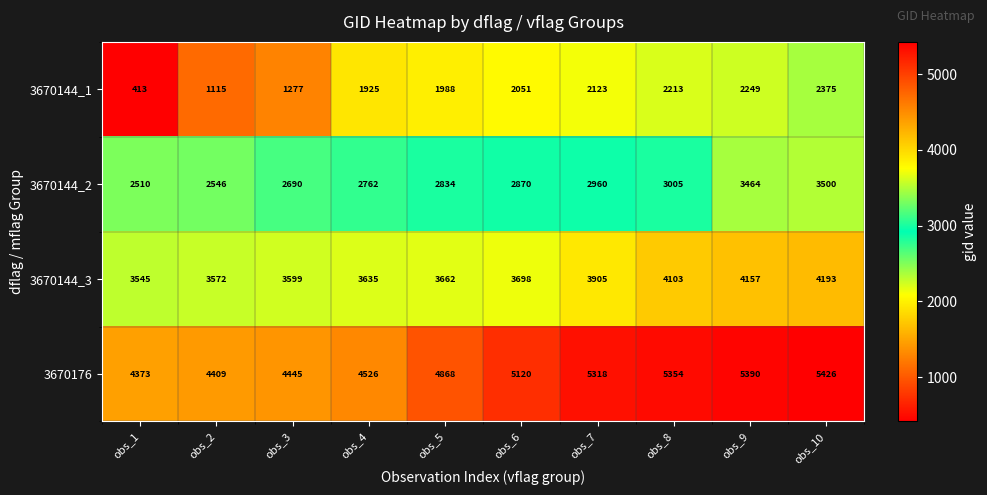

At which category does the chart reach its minimum across all series?

obs_1